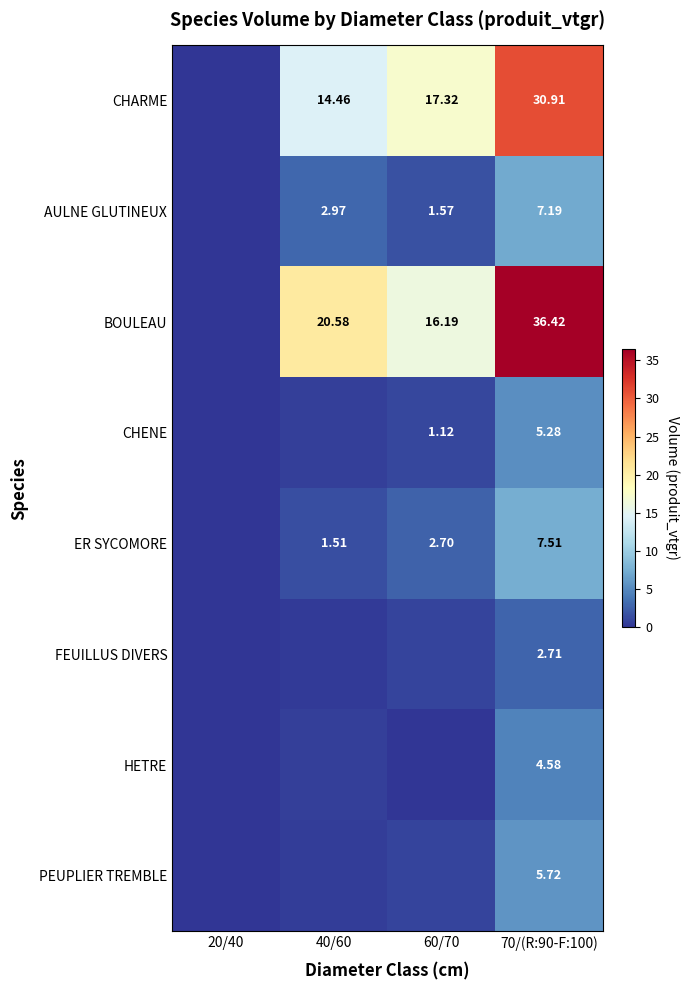

What is the average value of the PEUPLIER TREMBLE series?

1.8